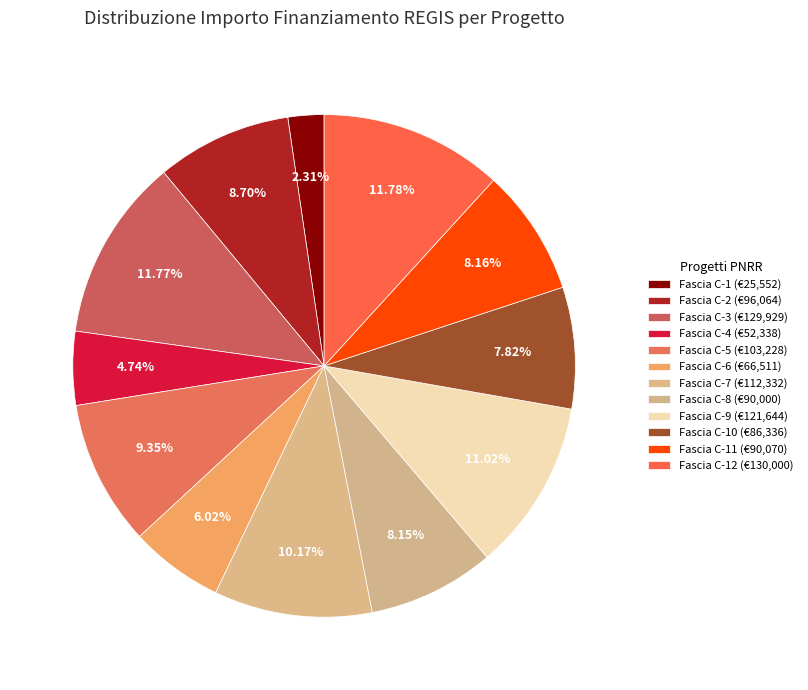

How many segments does this pie chart have?

12